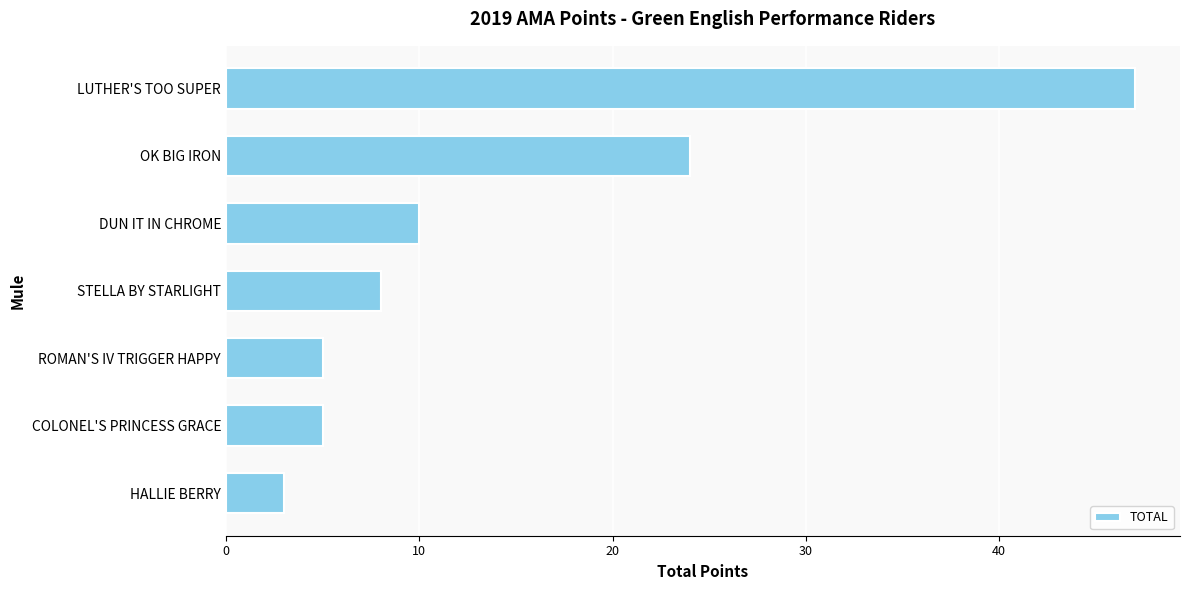

Read the value at COLONEL'S PRINCESS GRACE.

5